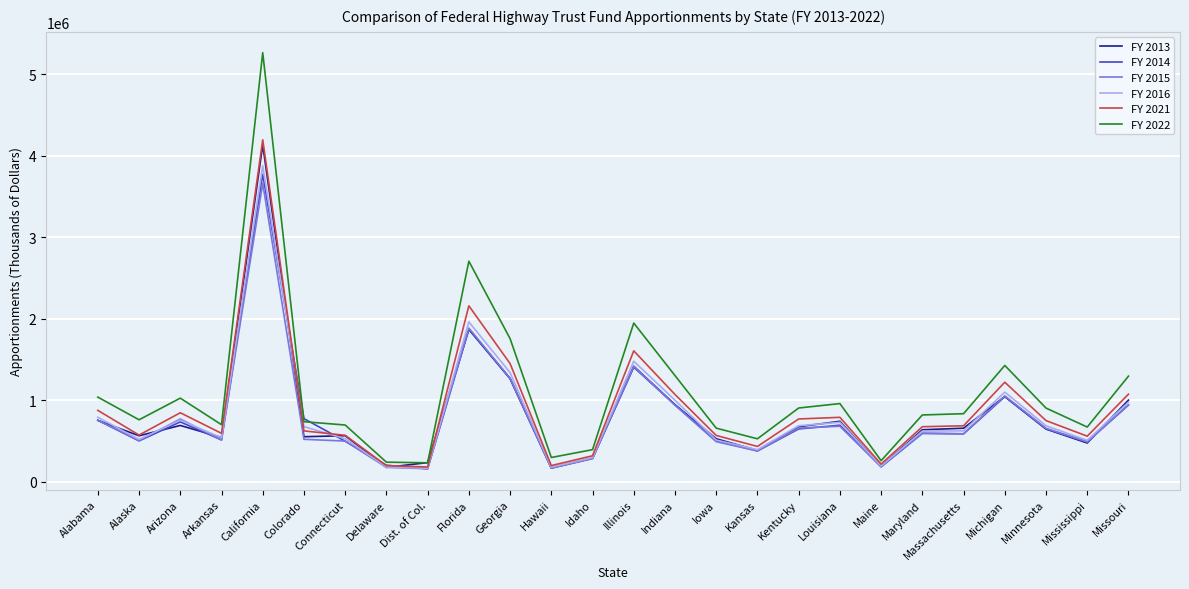

What position from the left is Colorado?

6